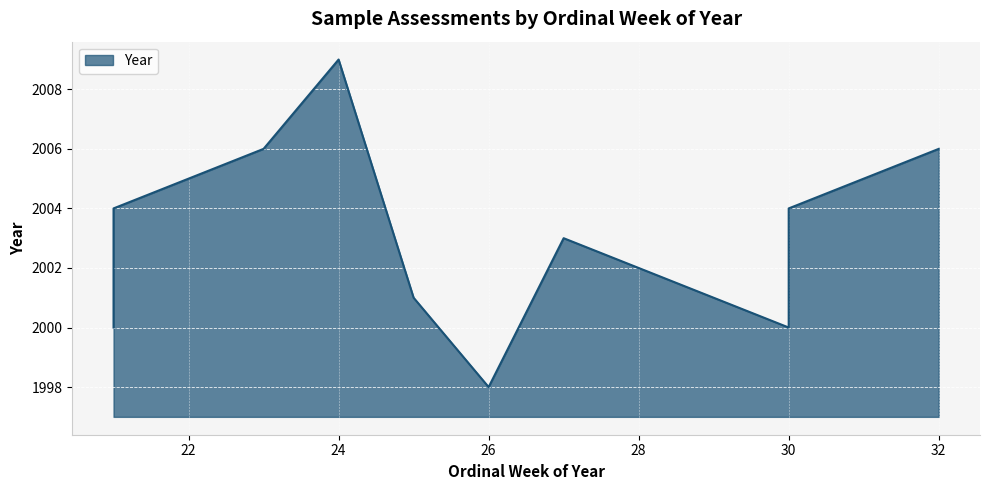

What is the greatest value displayed?

2009